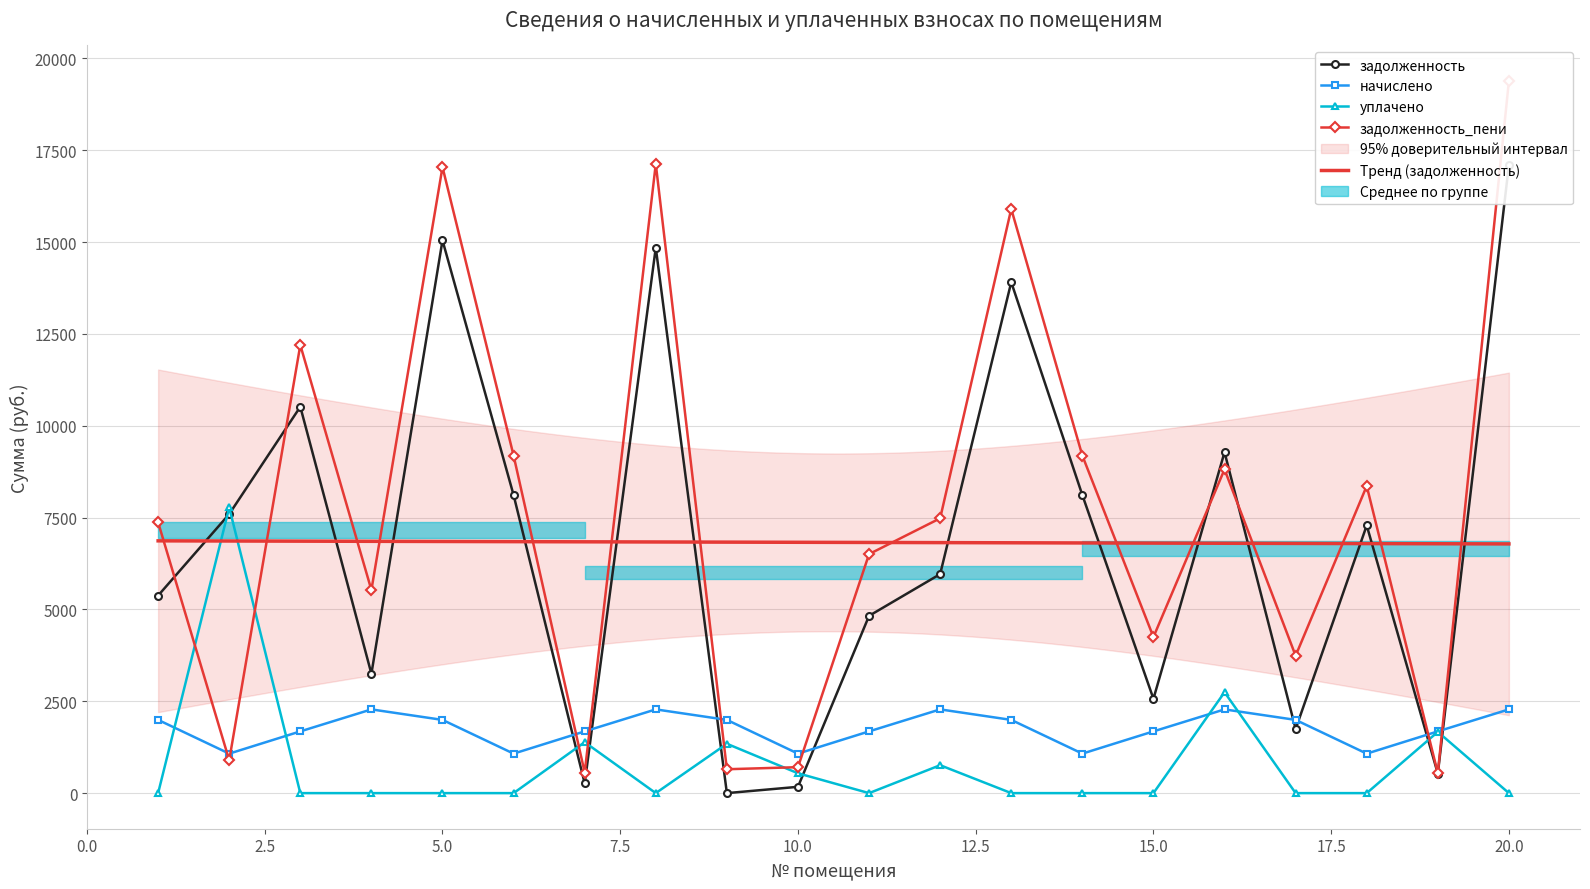

Between which two adjacent categories do начислено and уплачено first intersect?

1 and 2